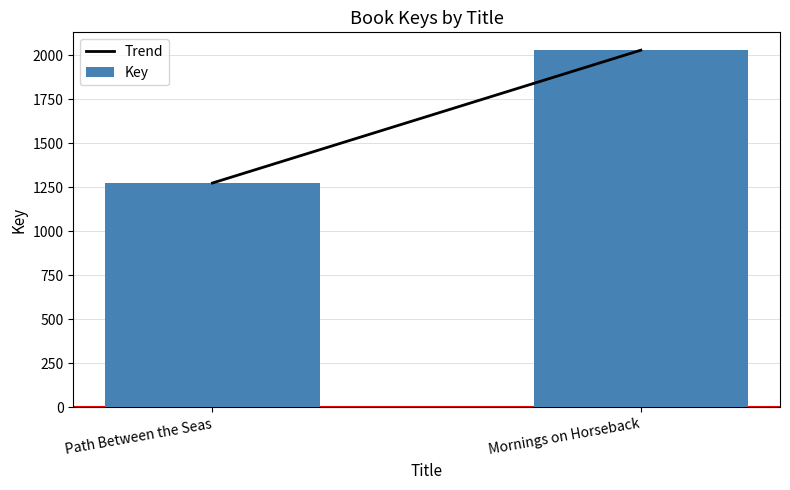

Which has a higher value, Mornings on Horseback or Path Between the Seas?

Mornings on Horseback